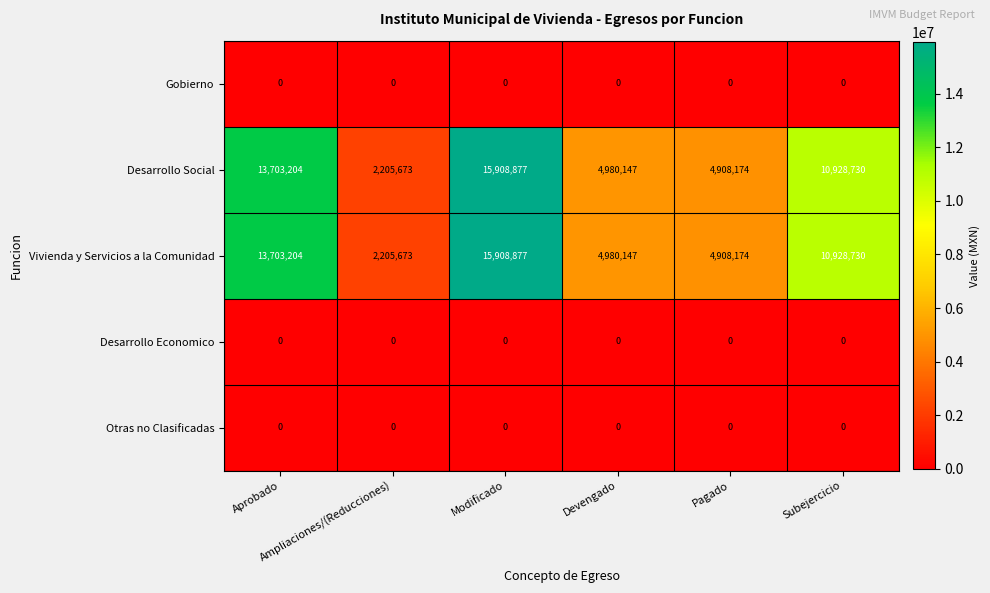

What is the greatest value displayed?

15908877